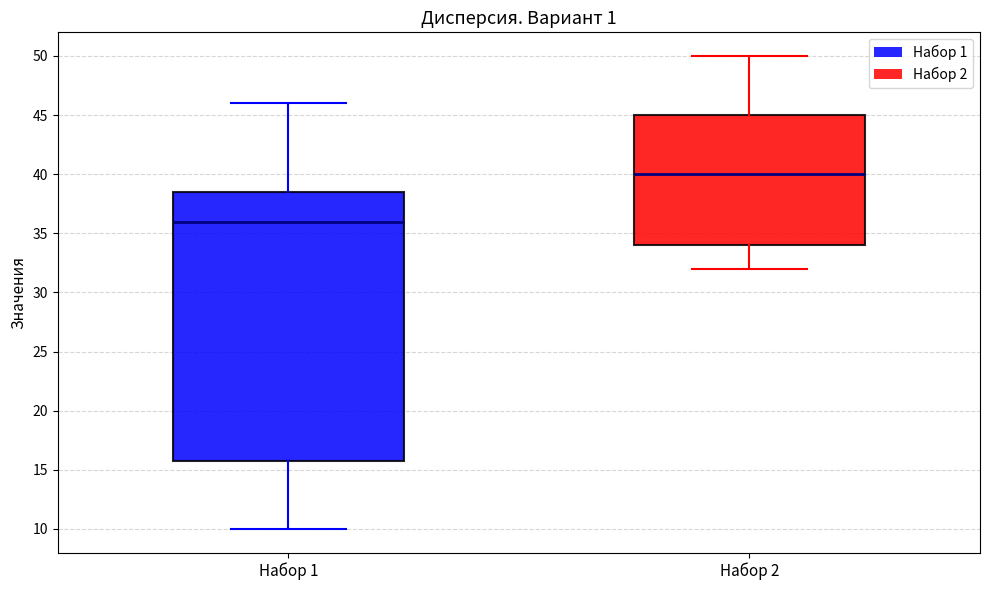

Comparing the boxes themselves (not the whiskers), which one is the tallest?

Набор 1